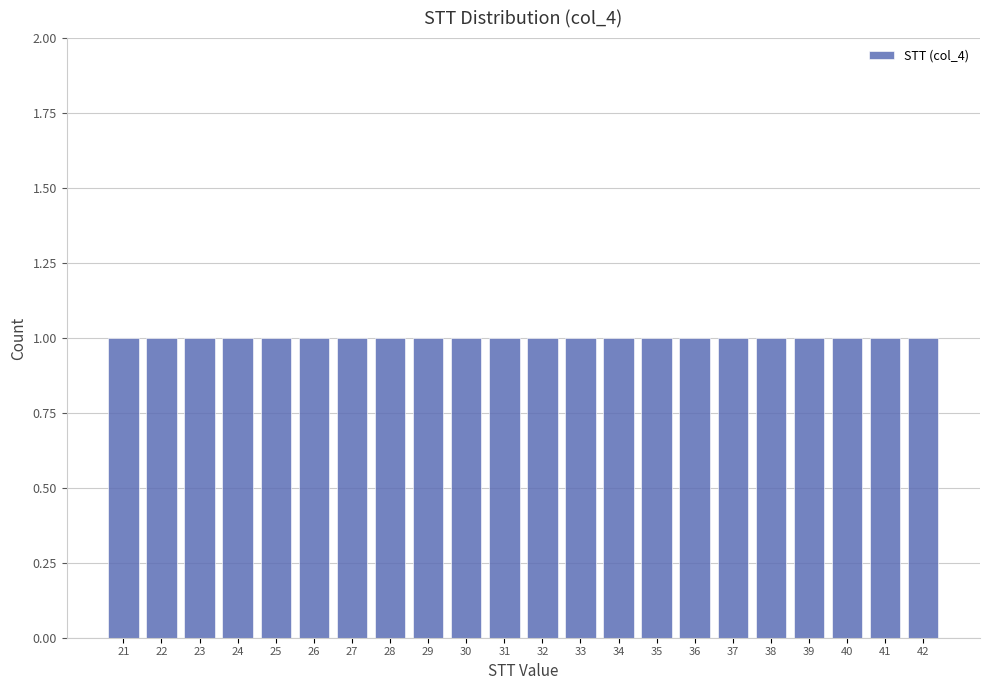

Reading left to right, list every bar in this chart as the range it spans on the x-axis followed by its height. The values are not printed on the chart, so give them approximately, as read against the axis.

20.5 to 21.5: 1
21.5 to 22.5: 1
22.5 to 23.5: 1
23.5 to 24.5: 1
24.5 to 25.5: 1
25.5 to 26.5: 1
26.5 to 27.5: 1
27.5 to 28.5: 1
28.5 to 29.5: 1
29.5 to 30.5: 1
30.5 to 31.5: 1
31.5 to 32.5: 1
32.5 to 33.5: 1
33.5 to 34.5: 1
34.5 to 35.5: 1
35.5 to 36.5: 1
36.5 to 37.5: 1
37.5 to 38.5: 1
38.5 to 39.5: 1
39.5 to 40.5: 1
40.5 to 41.5: 1
41.5 to 42.5: 1